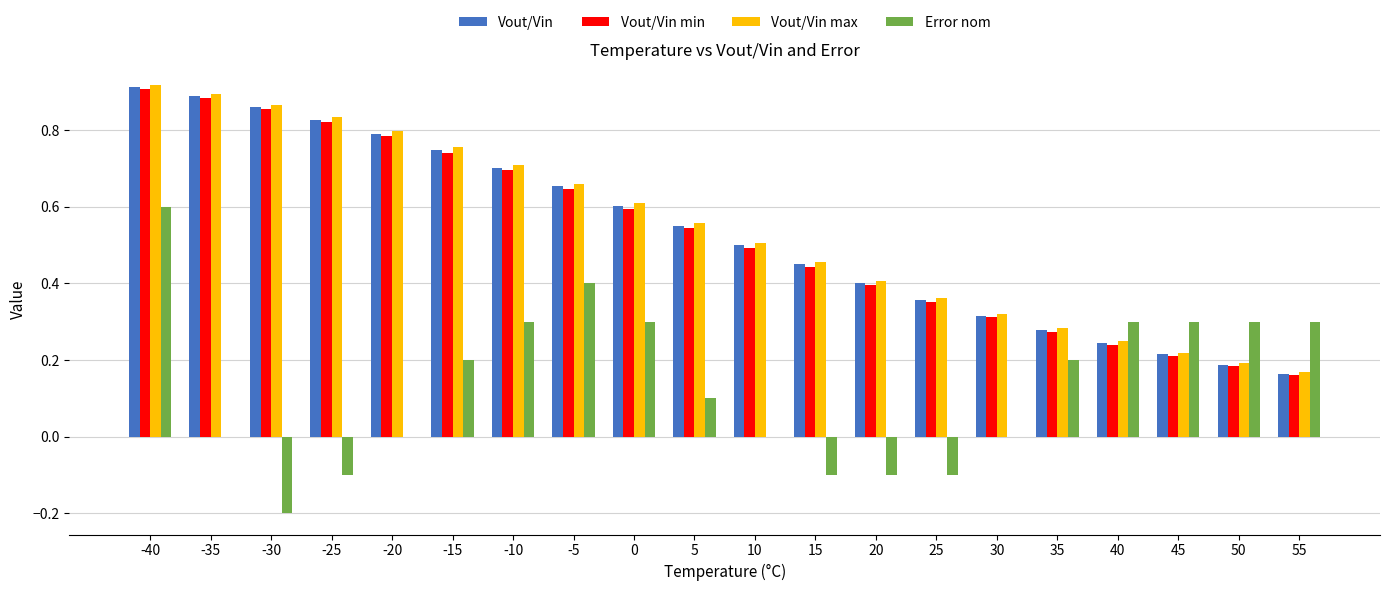

Between -20 and -5, which series saw the biggest shift?

Error nom